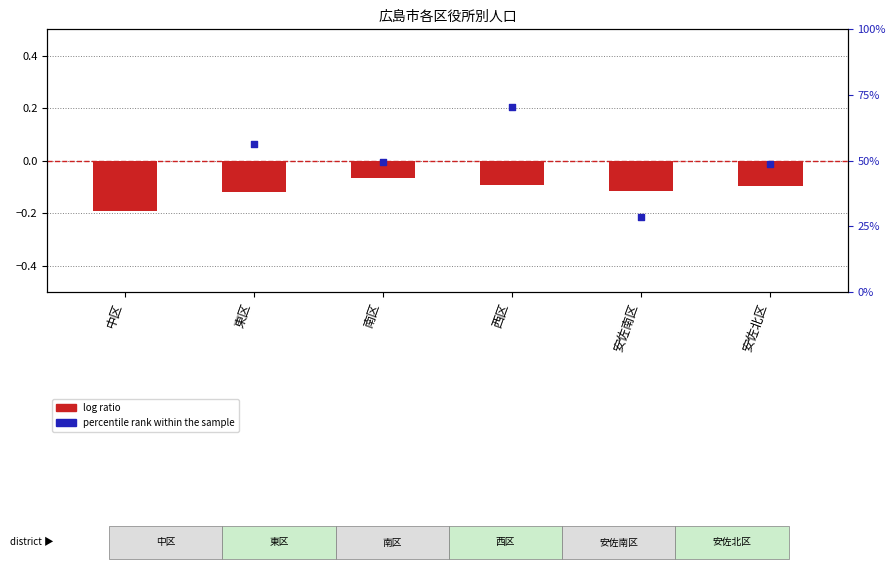

What is the total value across all series at 東区?

56.1